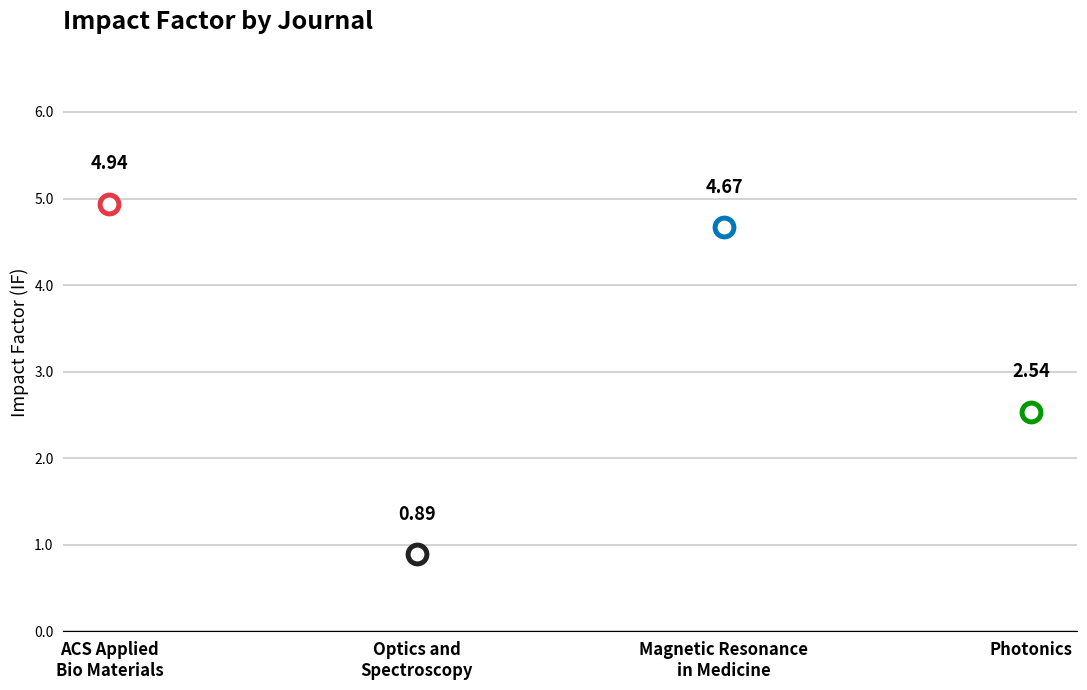

Which has a higher value, Magnetic Resonance in Medicine or ACS Applied Bio Materials?

ACS Applied Bio Materials